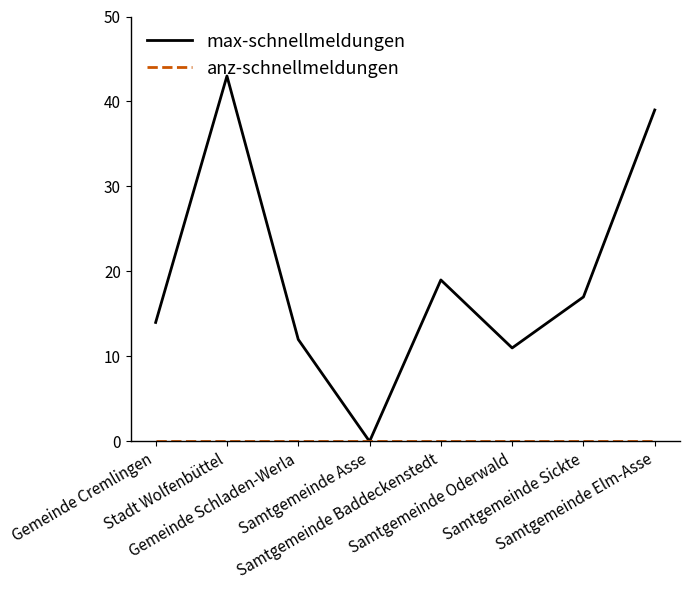

What is the maximum value for max-schnellmeldungen?

43